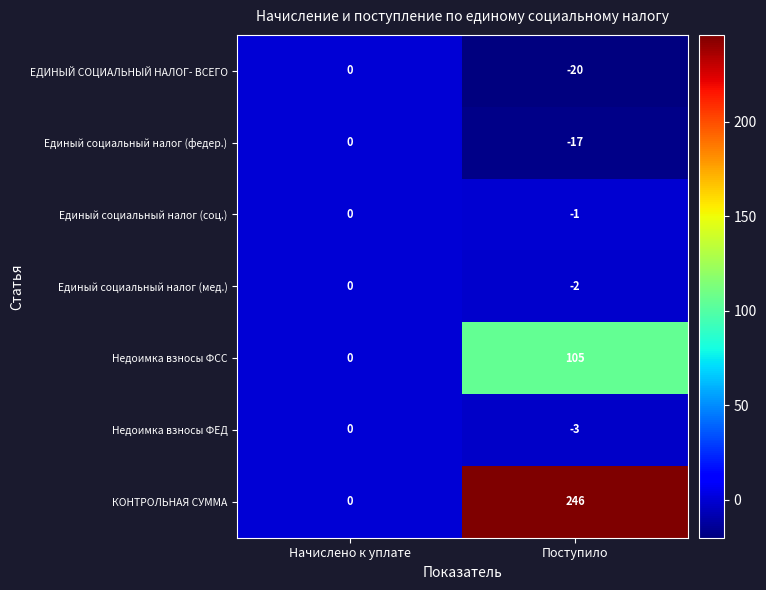

Reading left to right, what are all the values shown in this chart?

ЕДИНЫЙ СОЦИАЛЬНЫЙ НАЛОГ- ВСЕГО: 0	-20
Единый социальный налог (федер.): 0	-17
Единый социальный налог (соц.): 0	-1
Единый социальный налог (мед.): 0	-2
Недоимка взносы ФСС: 0	105
Недоимка взносы ФЕД: 0	-3
КОНТРОЛЬНАЯ СУММА: 0	246